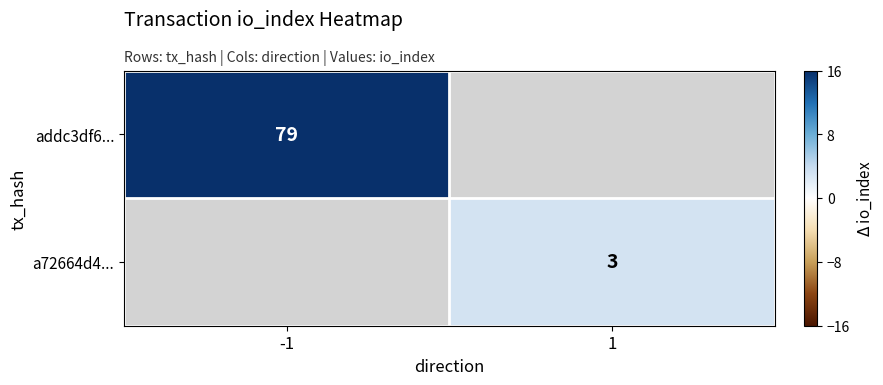

Is it true that a72664d4... equals 1 at 1?

False